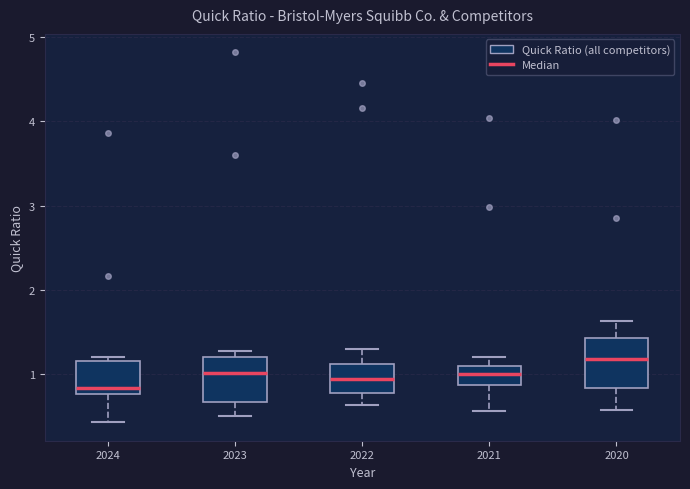

Which box has the highest median line?

2020